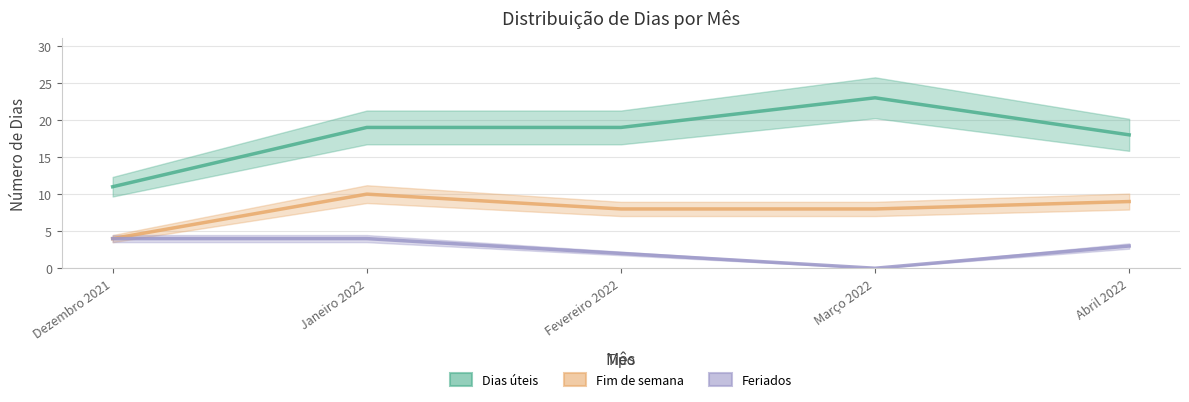

The Feriados series shows 1 at Fevereiro 2022. True or false?

False